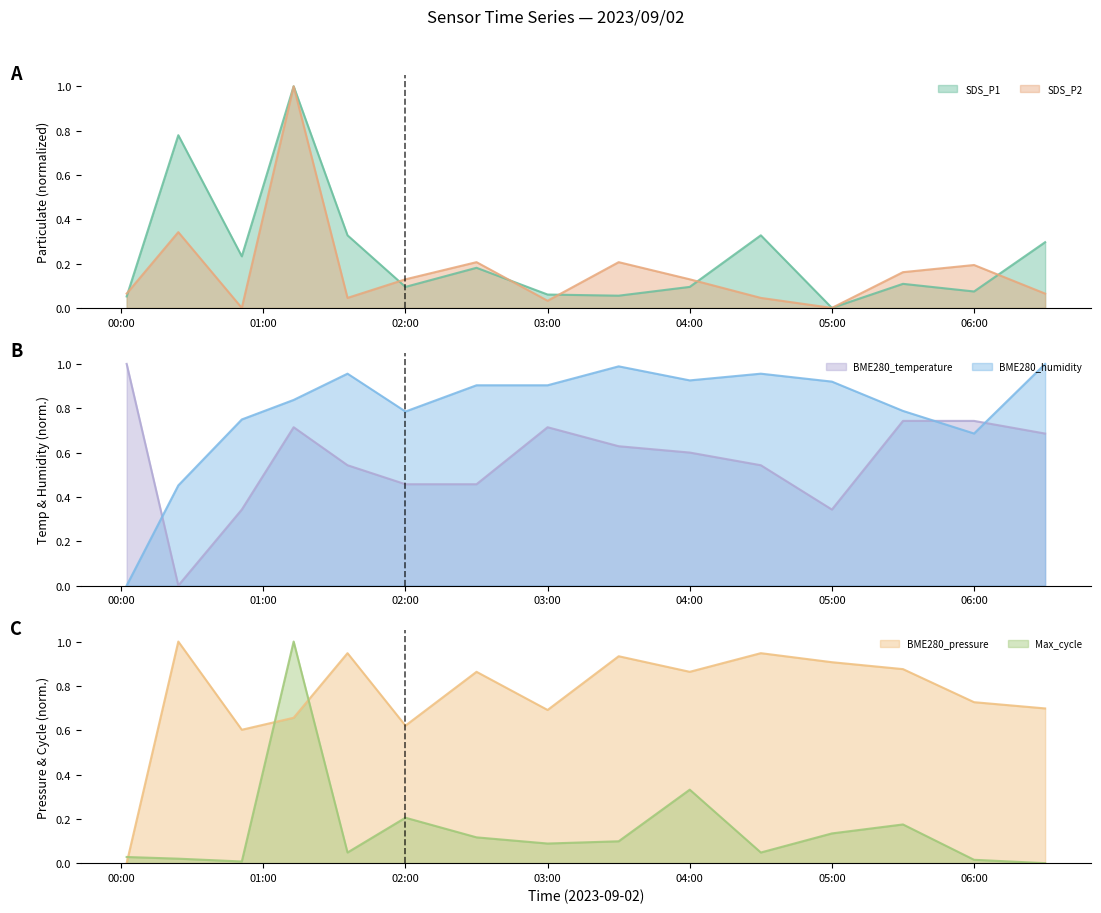

How many lines are shown in the chart?

6